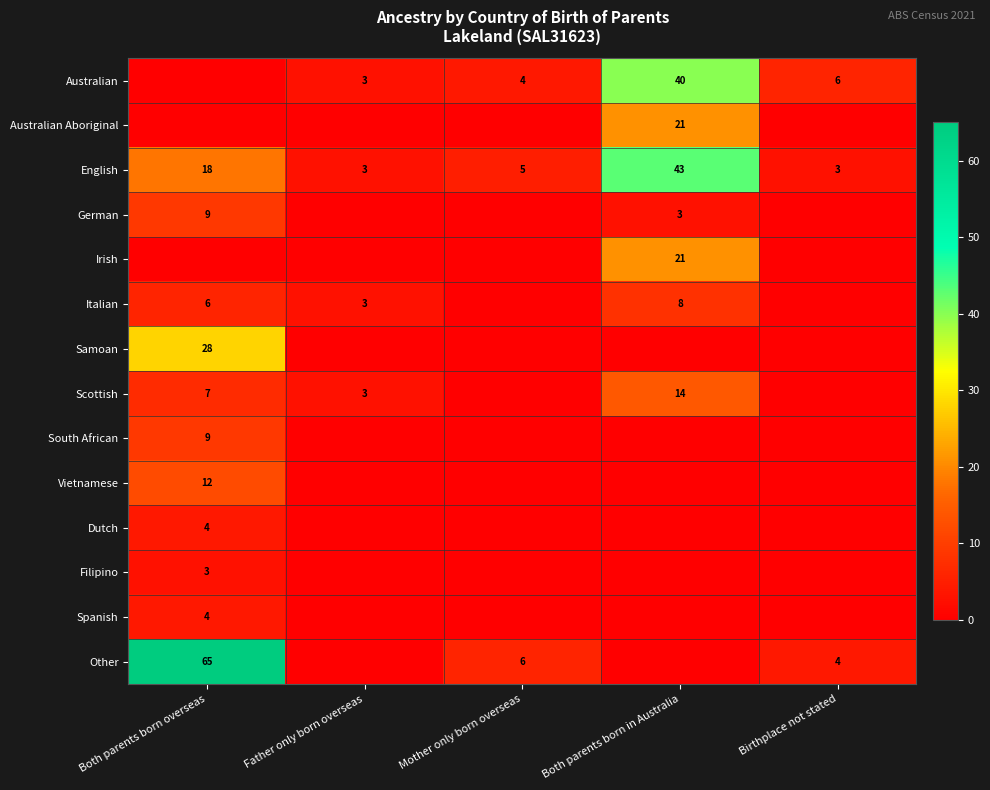

The Other series shows 3 at Birthplace not stated. True or false?

False